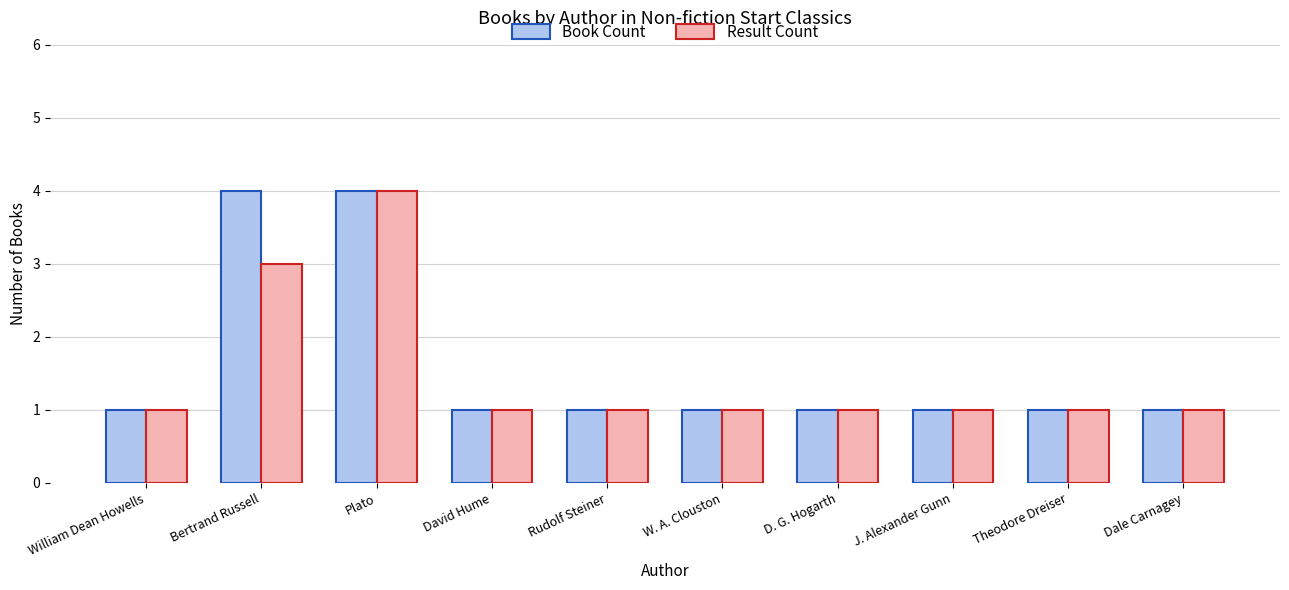

Rank the series by their average value, from highest to lowest.

Book Count, Result Count